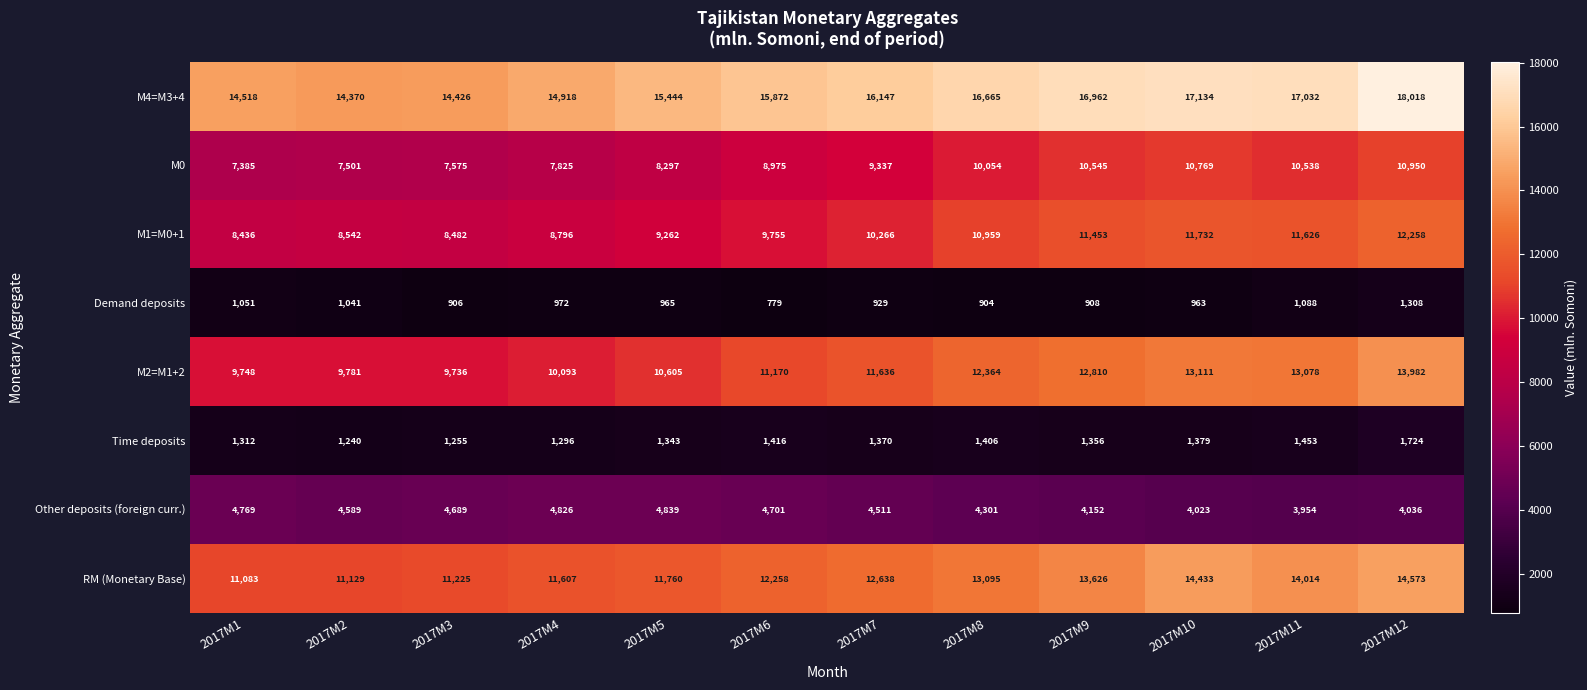

Rank the series at 2017M5 from highest to lowest value.

M4=M3+4, RM (Monetary Base), M2=M1+2, M1=M0+1, M0, Other deposits (foreign curr.), Time deposits, Demand deposits